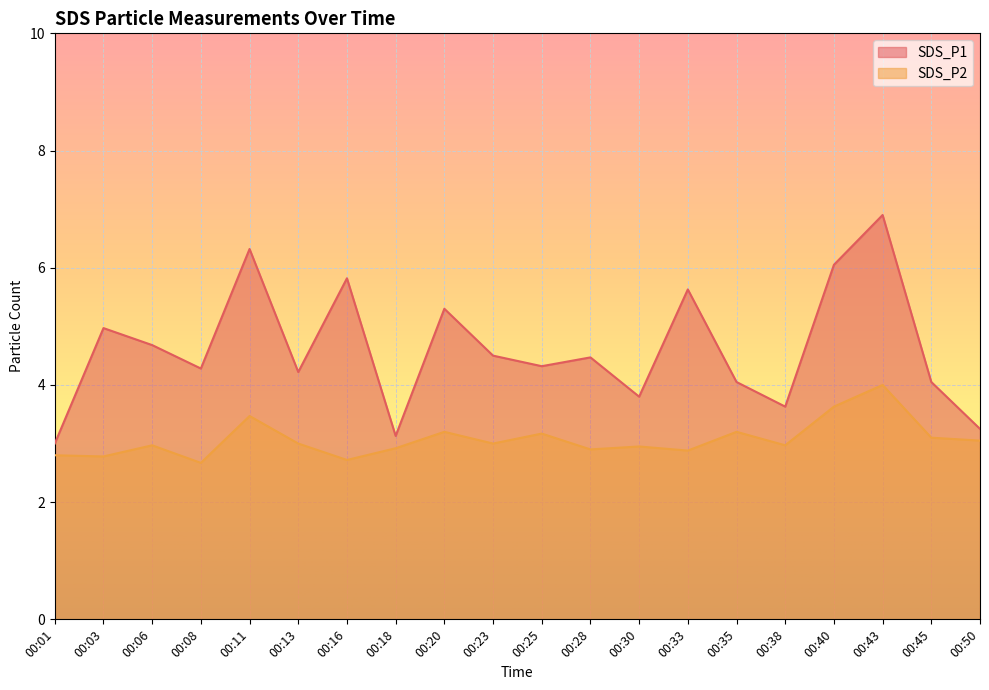

The value of SDS_P1 at 00:01 is 3.0. True or false?

True